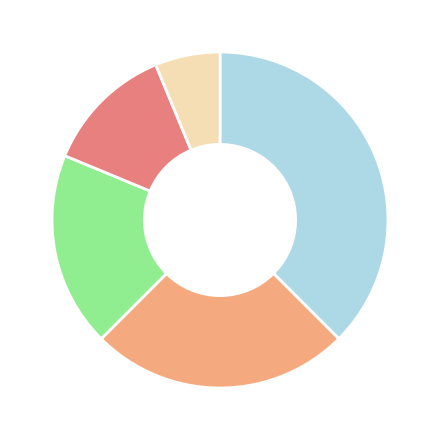

Is there a majority slice in this chart?

No